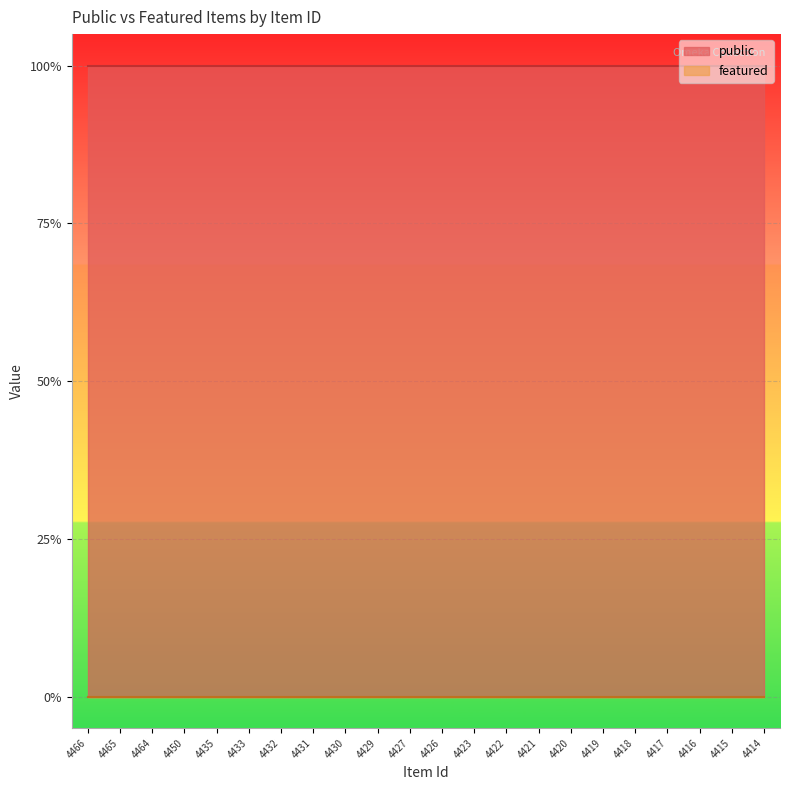

Rank the categories by featured value from highest to lowest.

4466, 4465, 4464, 4450, 4435, 4433, 4432, 4431, 4430, 4429, 4427, 4426, 4423, 4422, 4421, 4420, 4419, 4418, 4417, 4416, 4415, 4414